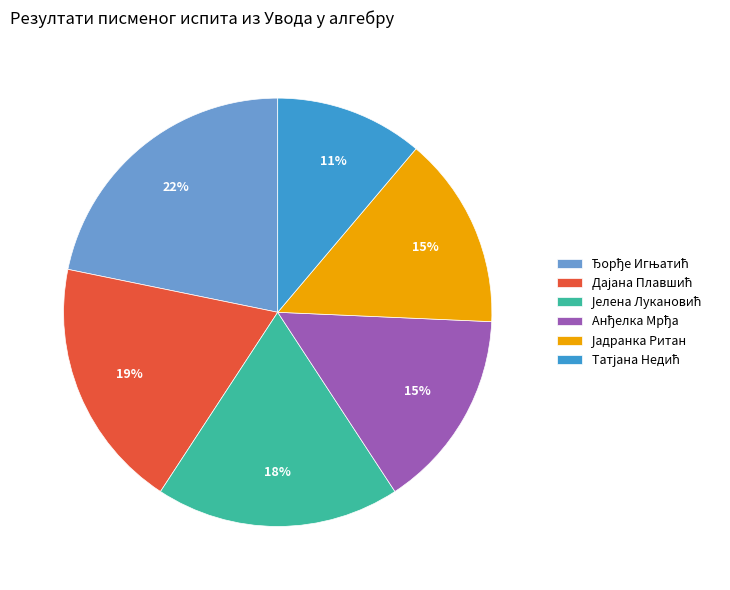

Is there any slice that represents more than half of the pie?

No